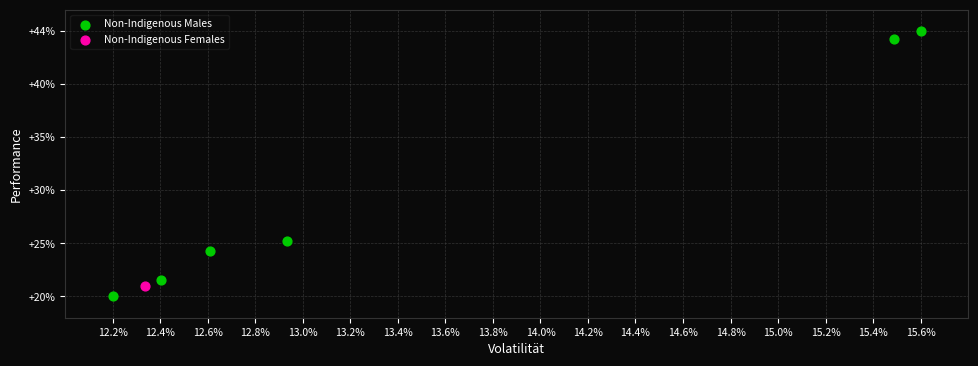

What are all the series names shown in the legend?

Non-Indigenous Males, Non-Indigenous Females